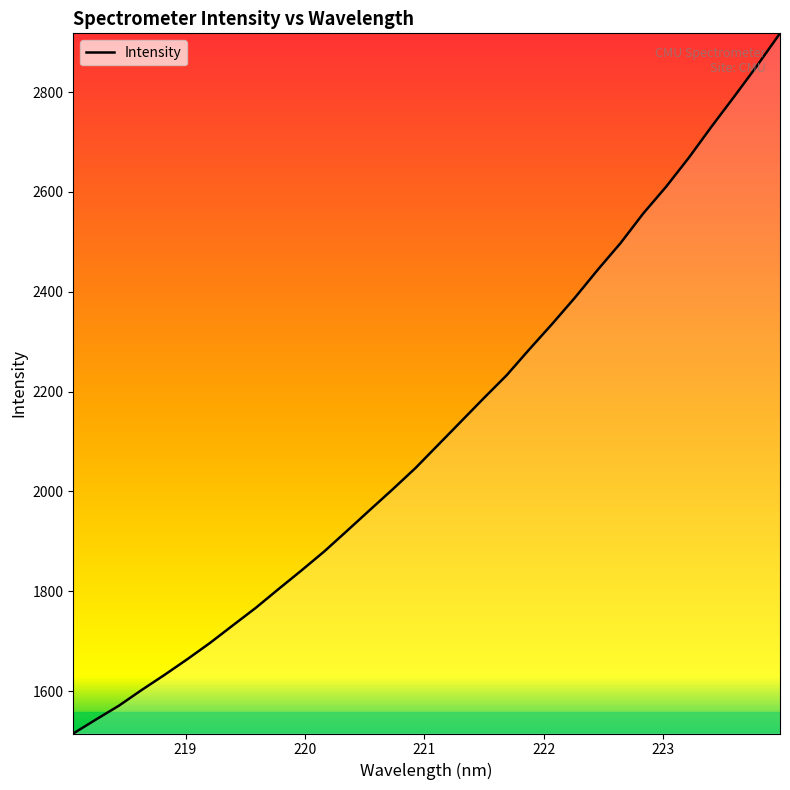

Count the number of categories in the chart.

32